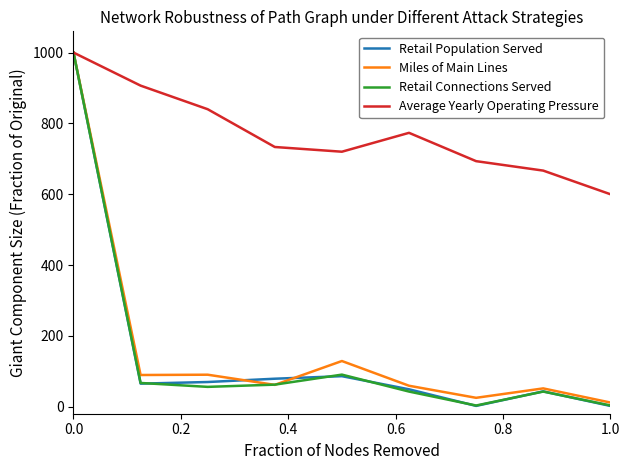

In Miles of Main Lines, how many points are lower than both neighbors (excluding endpoints)?

3